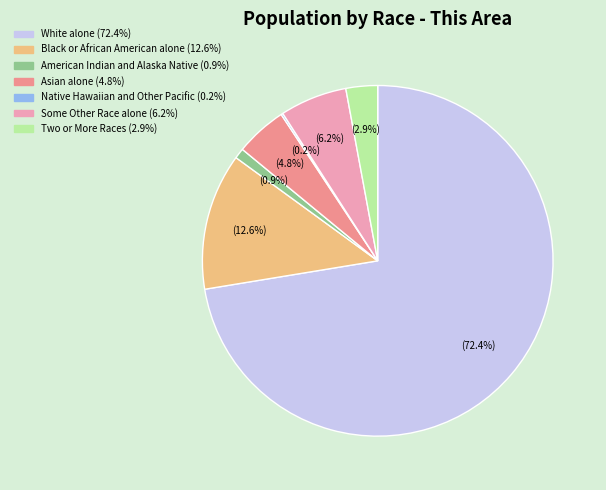

What is the largest slice in the pie chart?

White alone